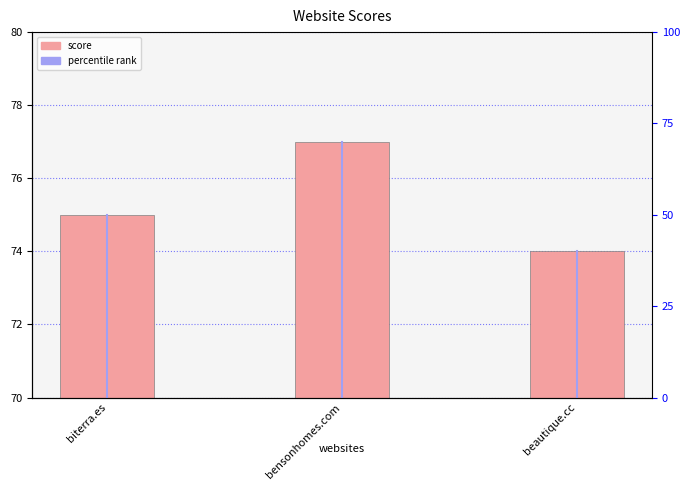

Which has a higher value, bensonhomes.com or biterra.es?

bensonhomes.com